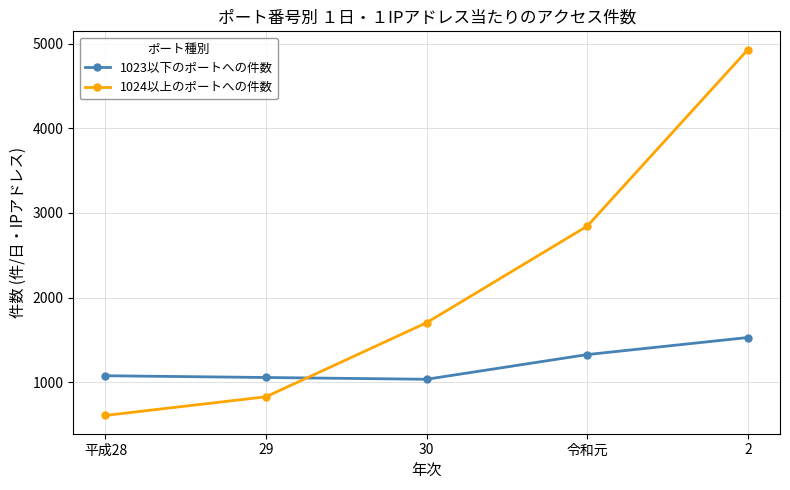

What is the label of the 4th point from the left?

令和元